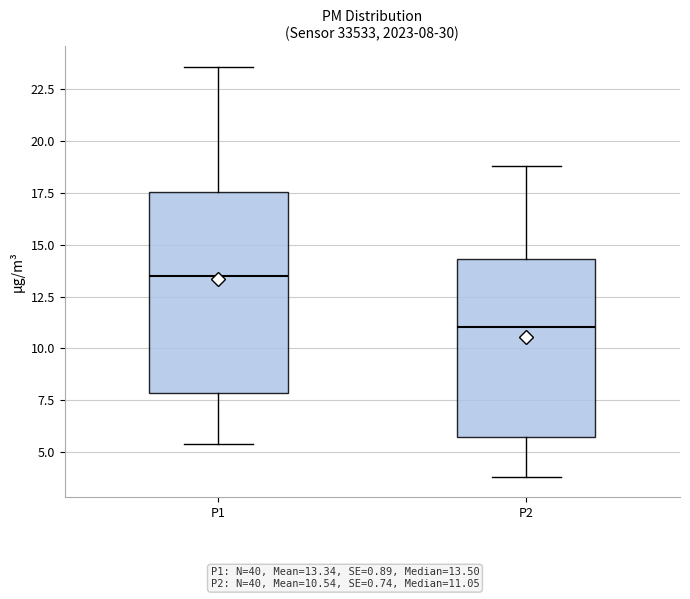

Which box is the tallest, from its lower edge to its upper edge?

P1